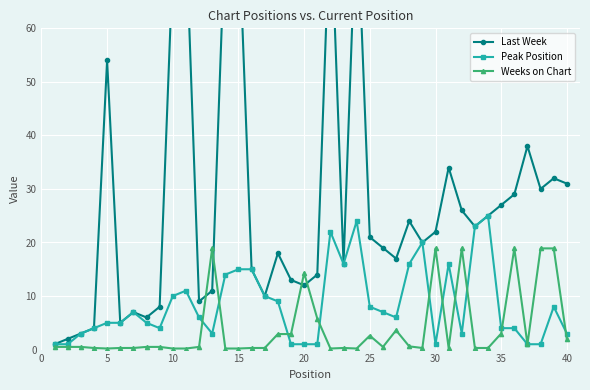

How many data points does each series have?

40